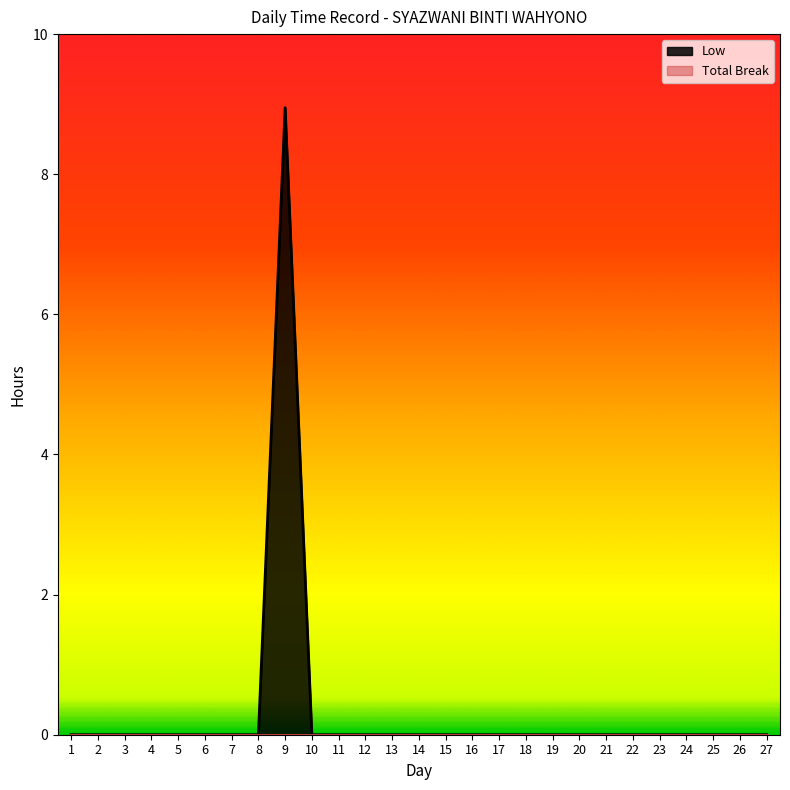

Which has a higher value, 13 or 12?

13